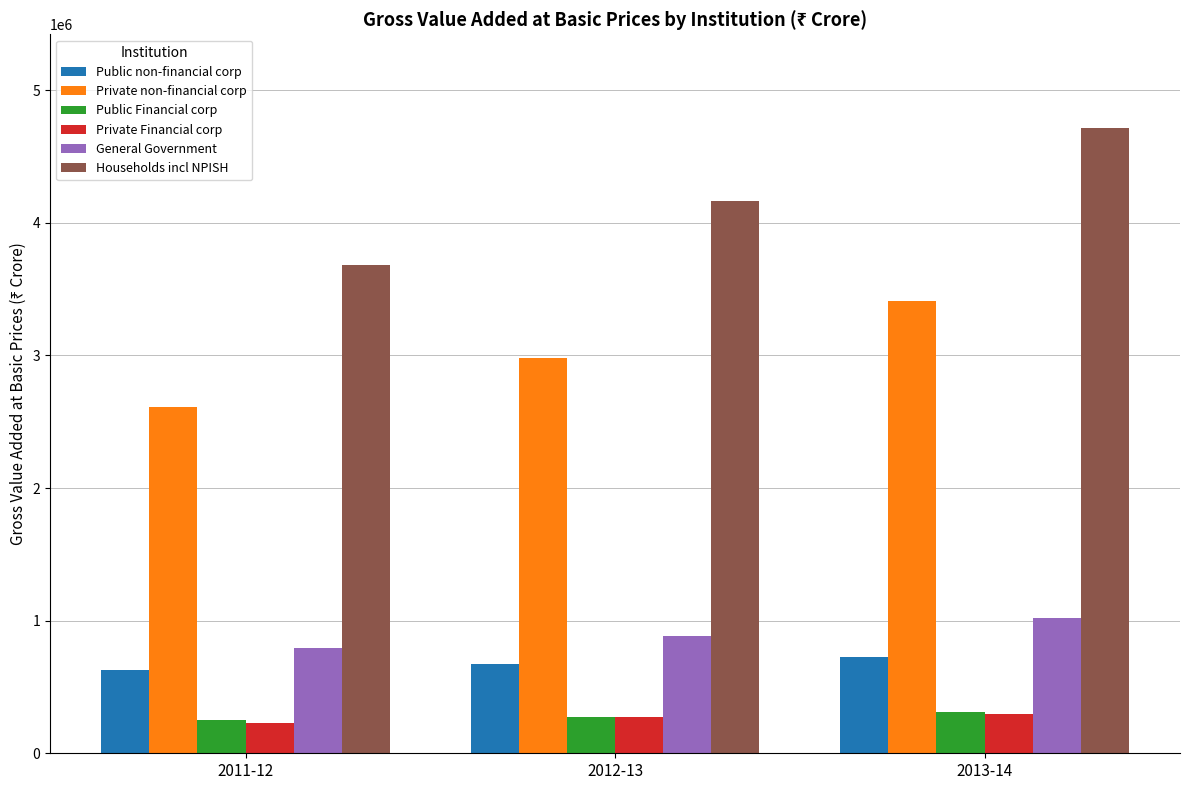

Which series has the largest total across all categories?

Households incl NPISH